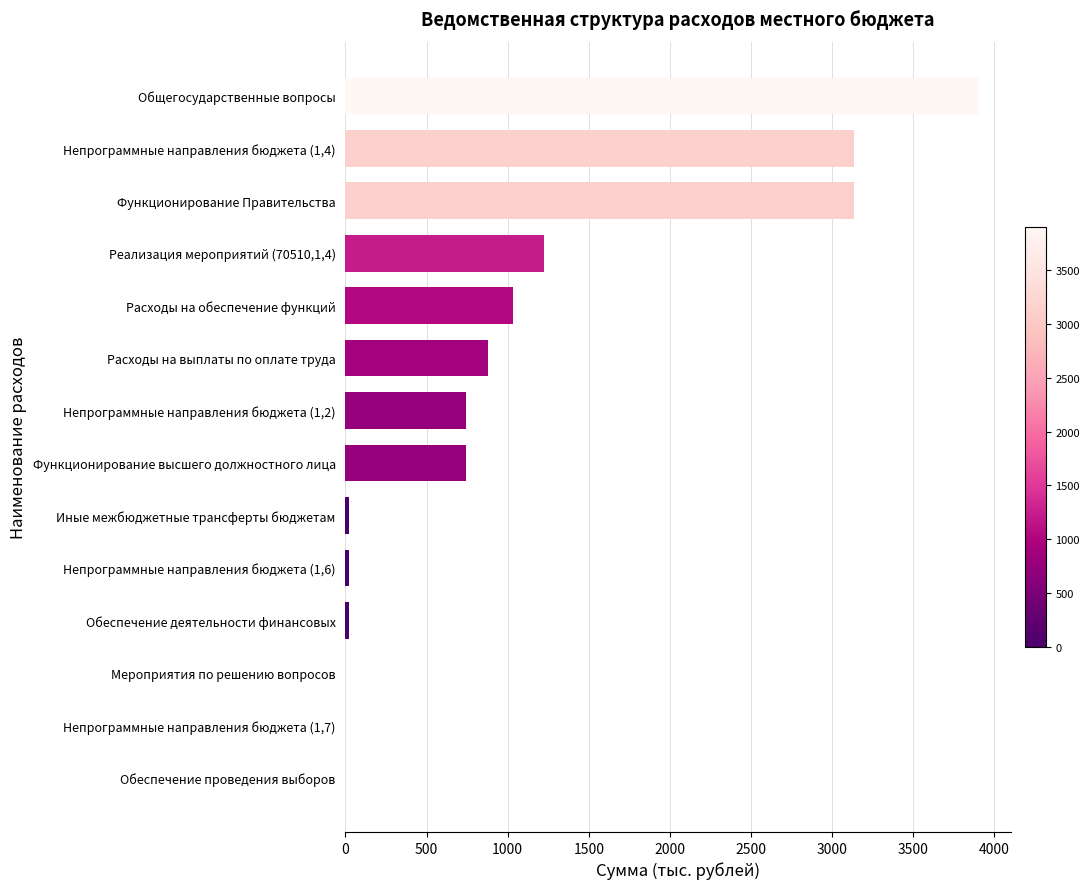

What is the sum of all values?

14847.8